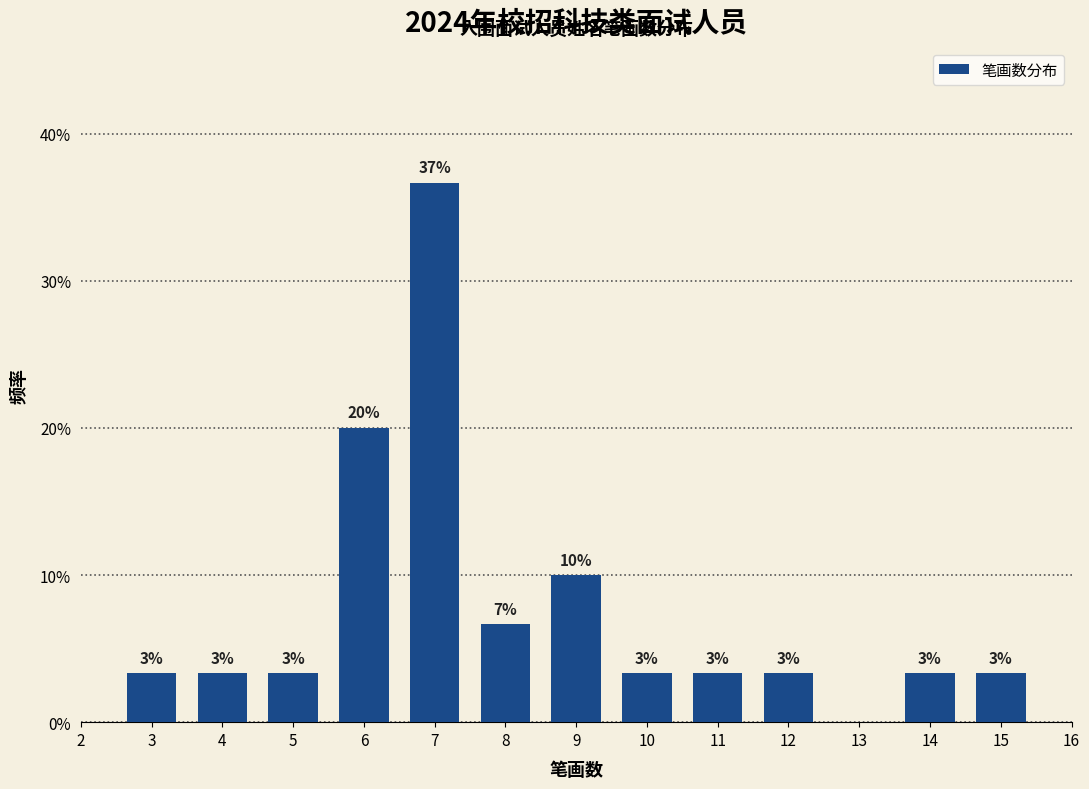

Are the bars horizontal?

No